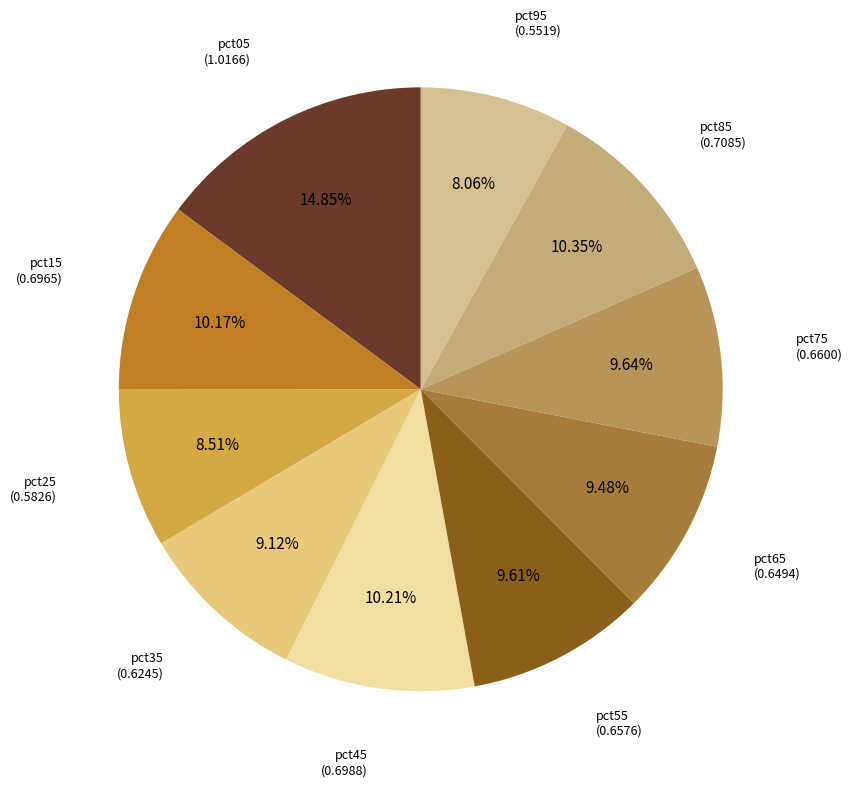

To the nearest percent, what is the average slice percentage?

10%